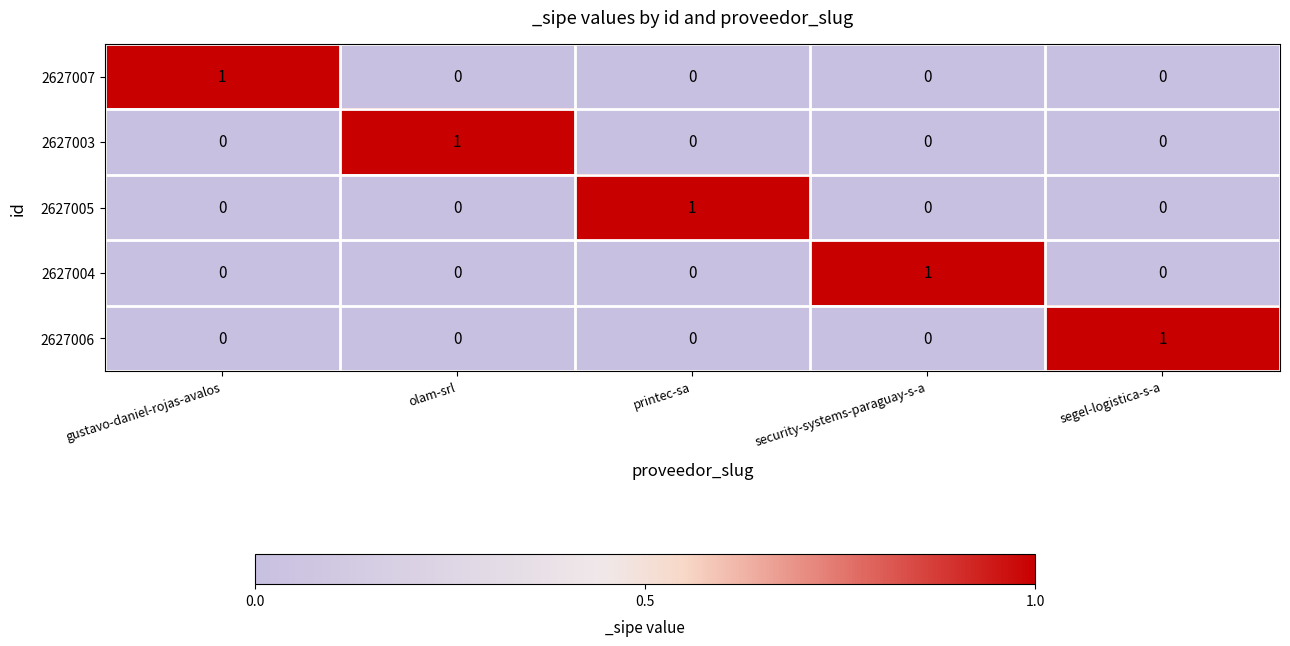

Which category has the highest value in the 2627006 series?

segel-logistica-s-a